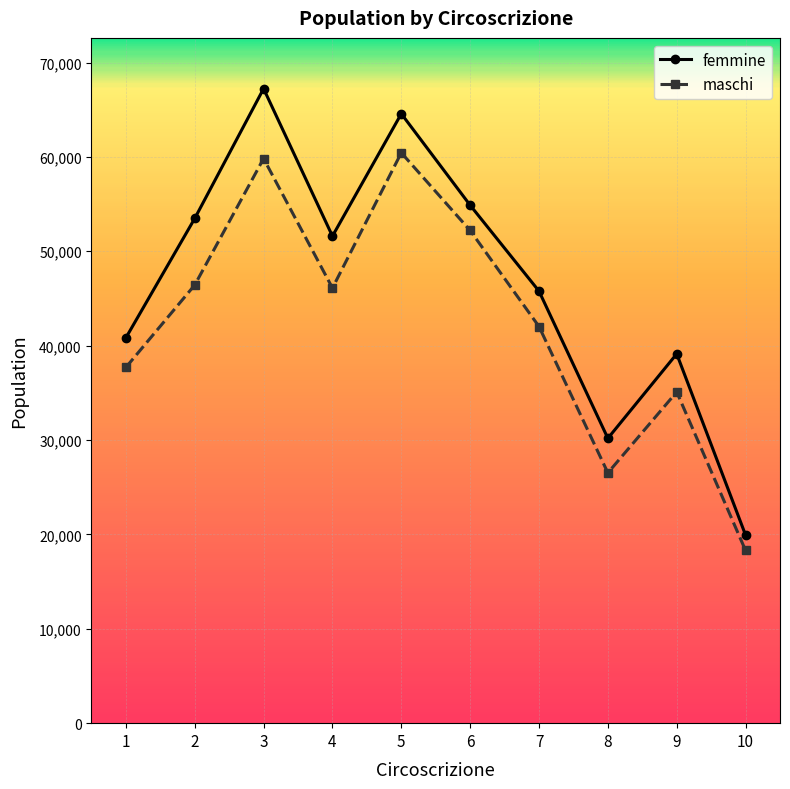

What value does the femmine series have at 7, to the nearest 50?

45800